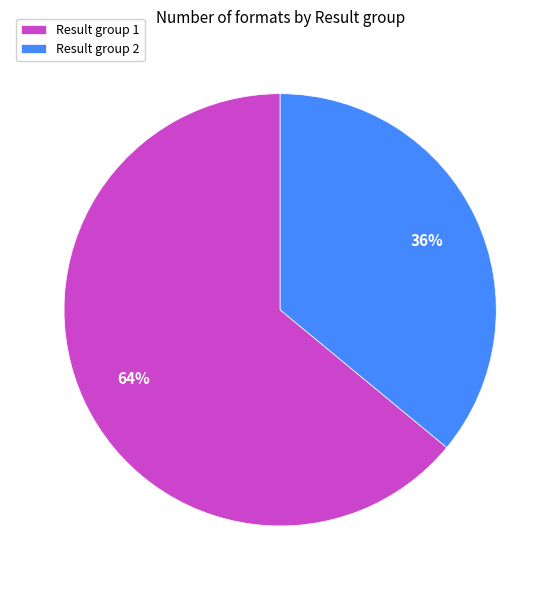

To the nearest percent, what portion does Result group 2 represent?

36%